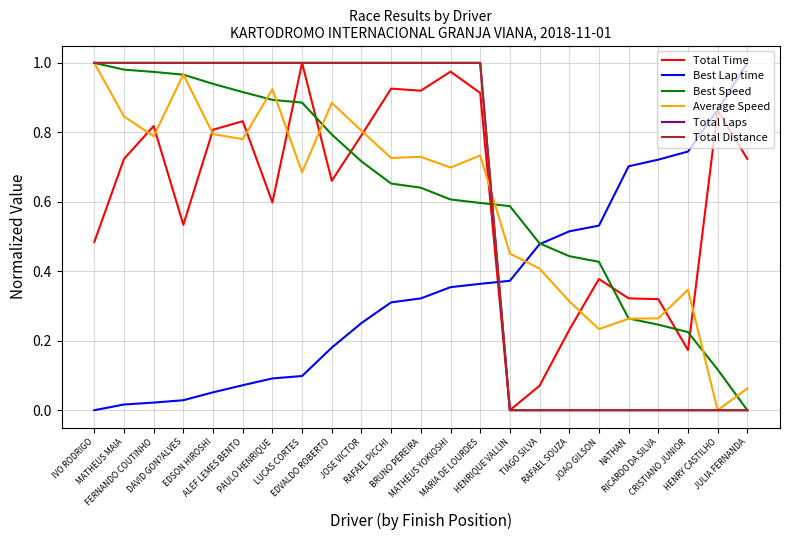

What is the difference between the maximum and minimum values in the Best Lap time series?

1.0